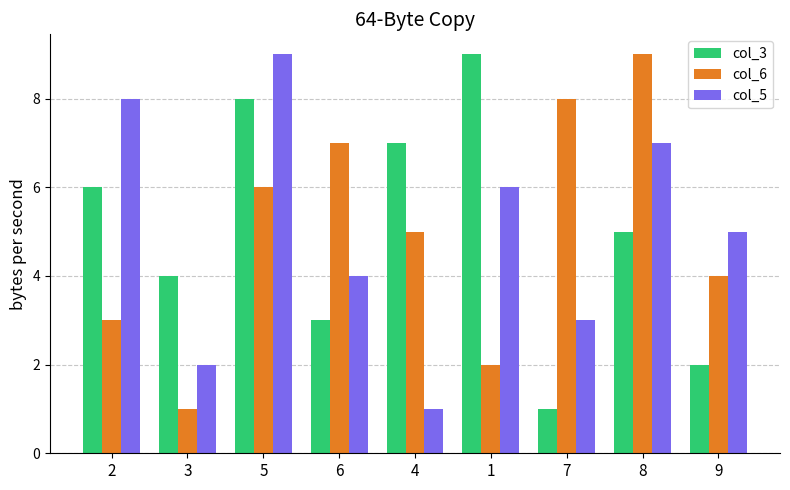

What is the difference between the maximum and minimum values in the col_5 series?

8